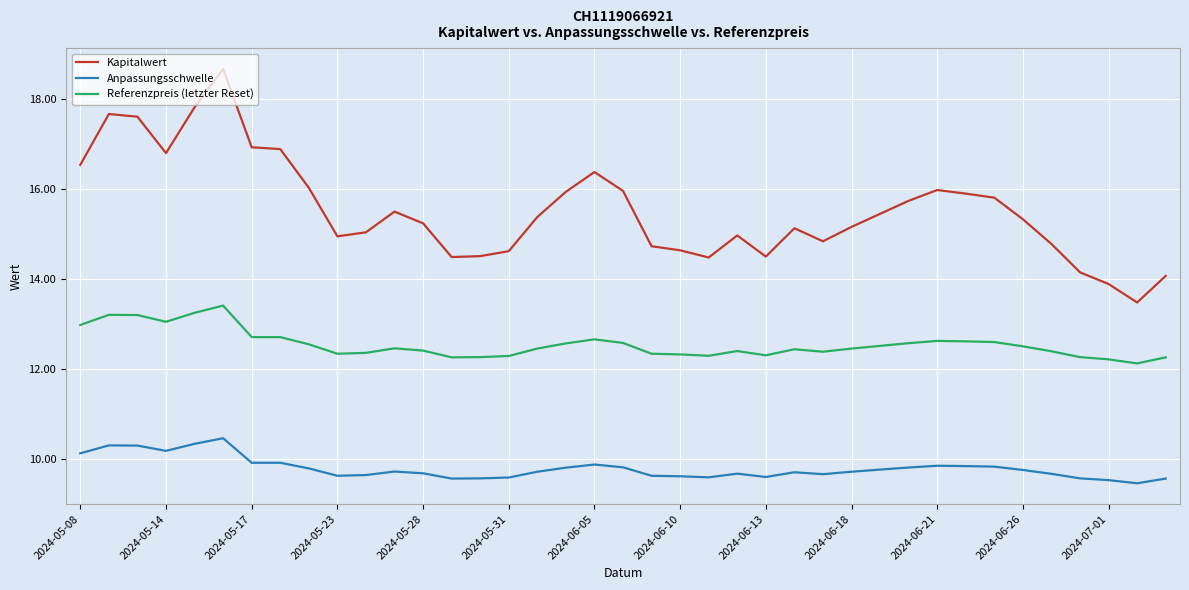

Which series has the largest total across all categories?

Kapitalwert